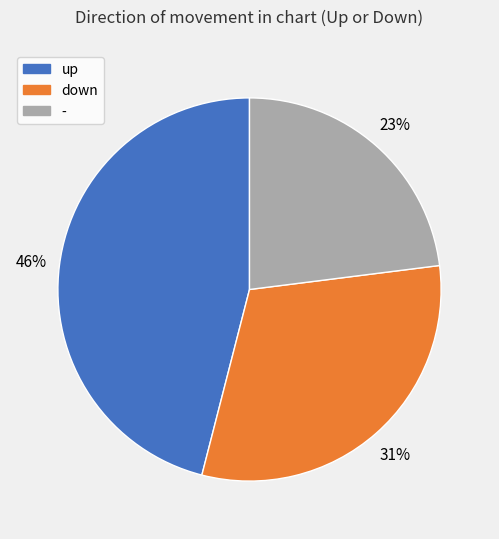

Is the sum of up and - greater than half?

Yes